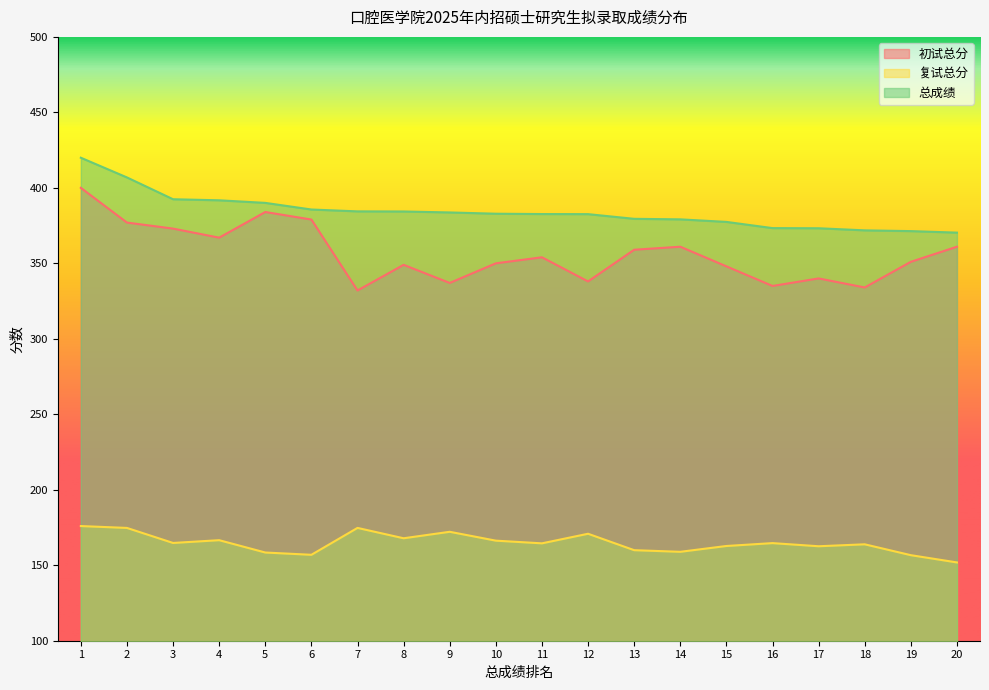

Which series has the largest total across all categories?

总成绩